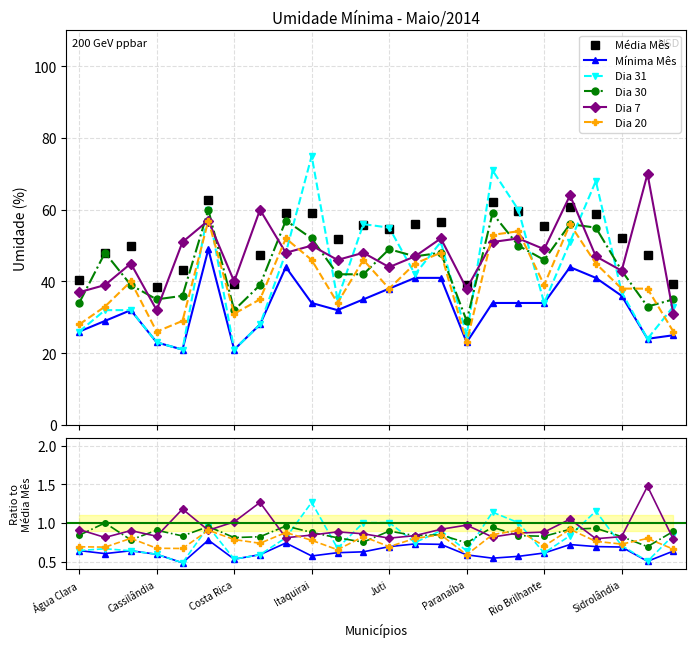

What are all the series names shown in the legend?

Média Mês, Mínima Mês, Dia 31, Dia 30, Dia 7, Dia 20